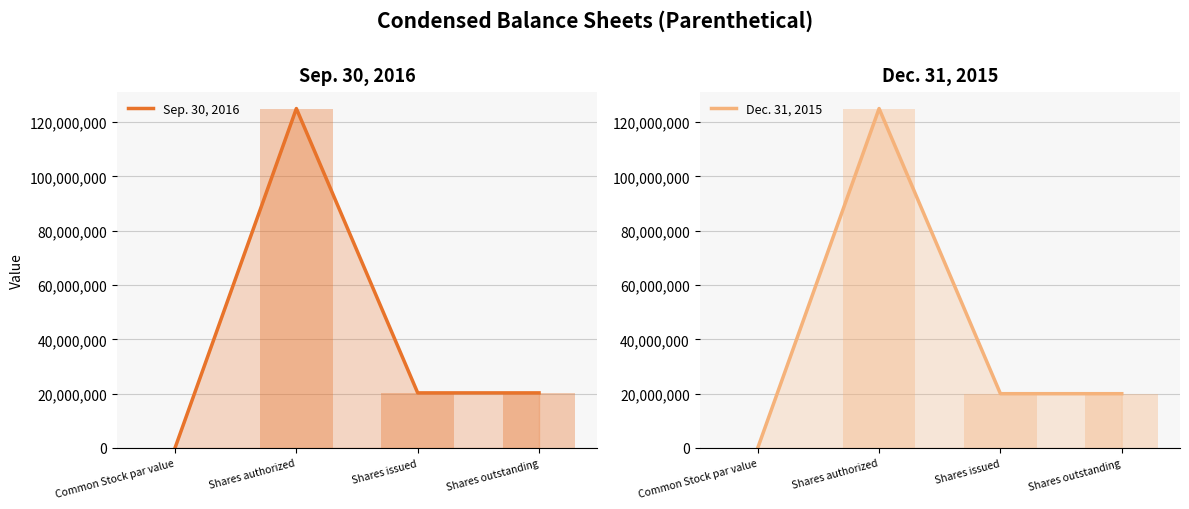

Reading left to right, extract all data points from this chart.

Sep. 30, 2016: 0	125000000	20281082	20281082
Dec. 31, 2015: 0	125000000	19981082	19981082